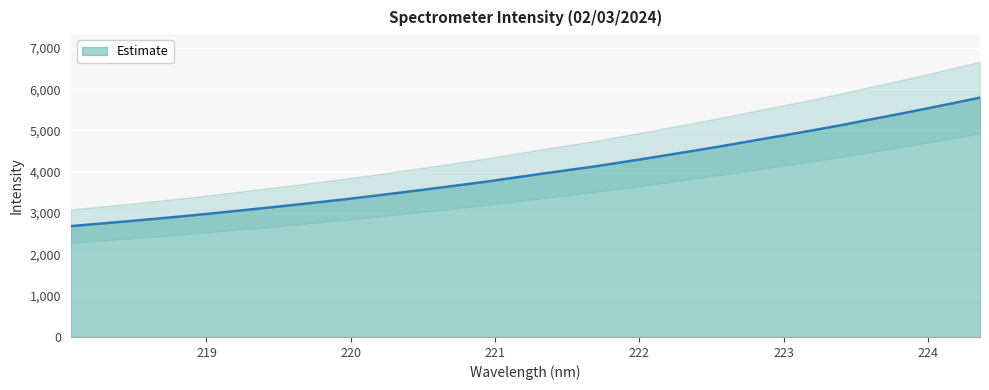

Rank the categories by value from highest to lowest.

224.3616, 224.1709, 223.9802, 223.7895, 223.5987, 223.408, 223.2172, 223.0264, 222.8355, 222.6447, 222.4538, 222.263, 222.0721, 221.8812, 221.6902, 221.4993, 221.3083, 221.1174, 220.9264, 220.7354, 220.5444, 220.3533, 220.1623, 219.9712, 219.7801, 219.589, 219.3979, 219.2067, 219.0156, 218.8244, 218.6332, 218.442, 218.2508, 218.0596